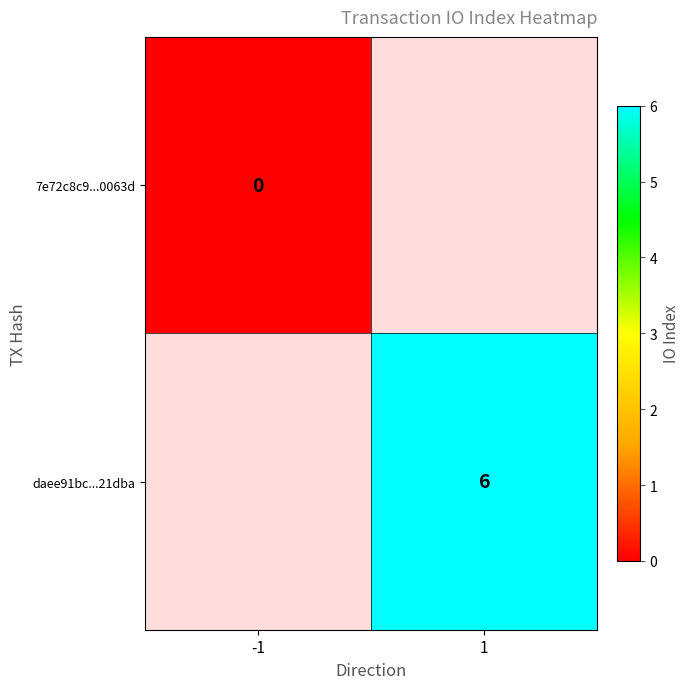

Is it true that daee91bc...21dba equals 6 at 1?

True